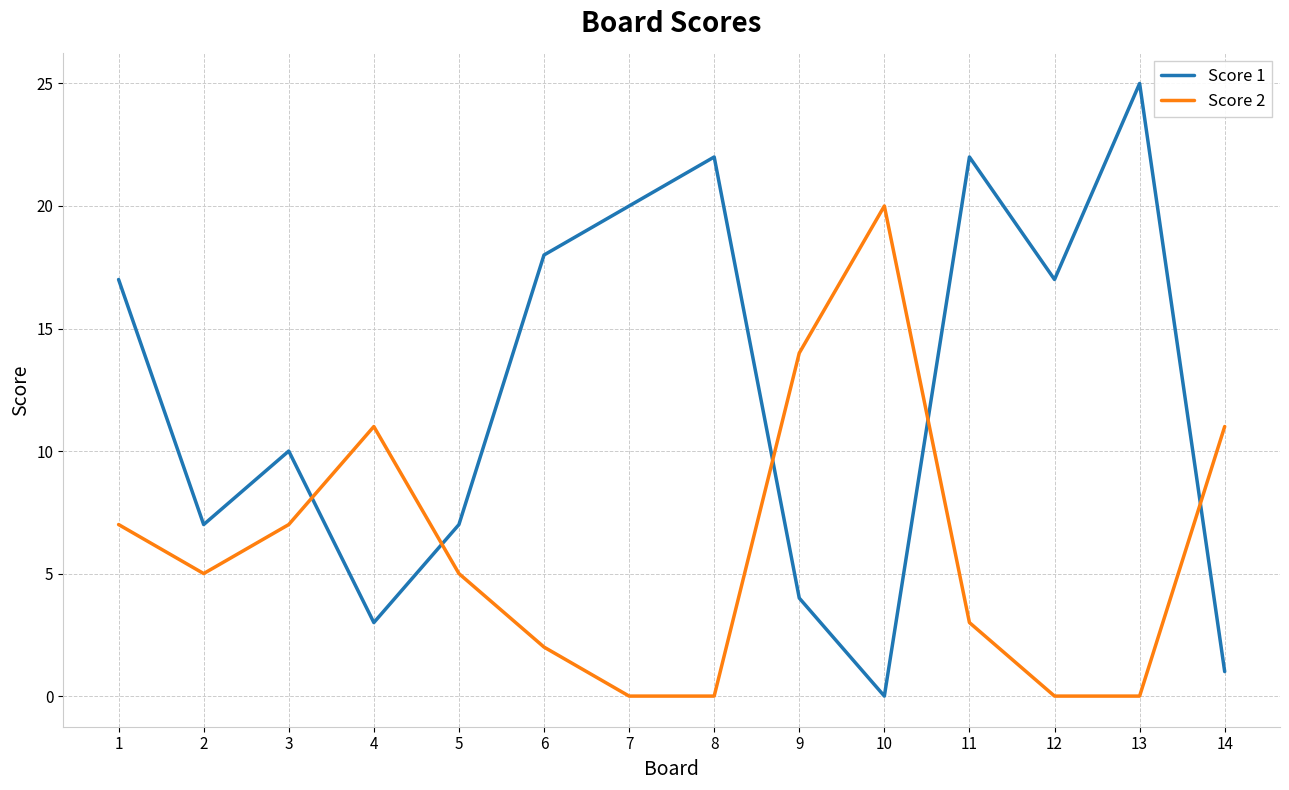

At which category does the chart reach its peak across all series?

13